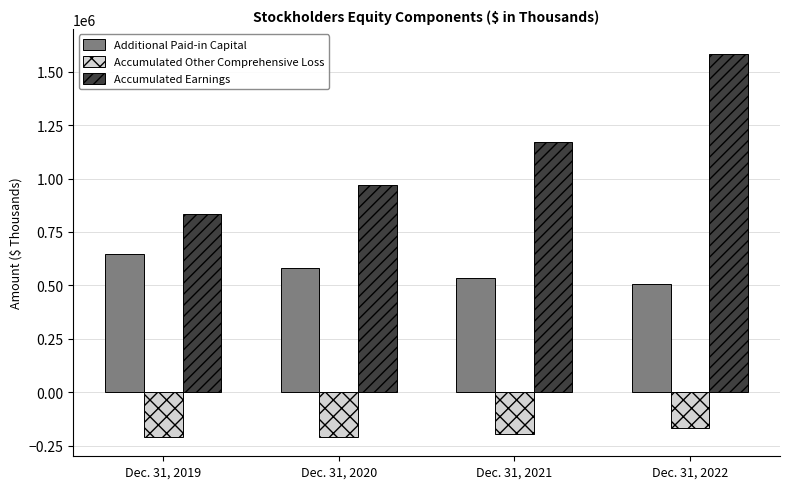

What value does the Accumulated Other Comprehensive Loss series have at Dec. 31, 2020, to the nearest 10?

-211480